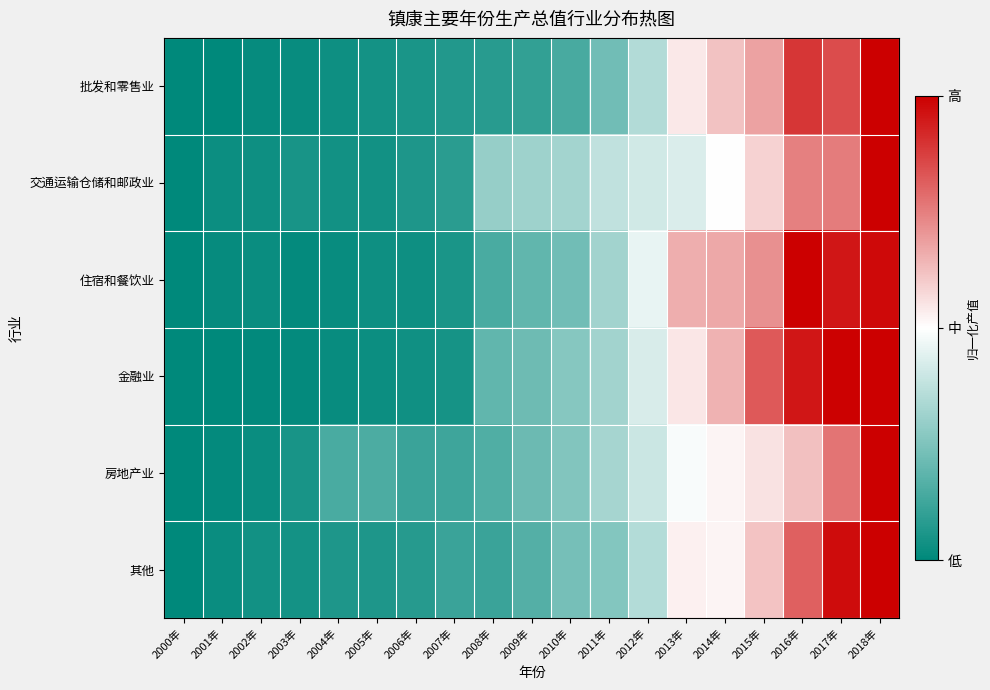

Which series changed the most between 2006年 and 2011年?

交通运输仓储和邮政业